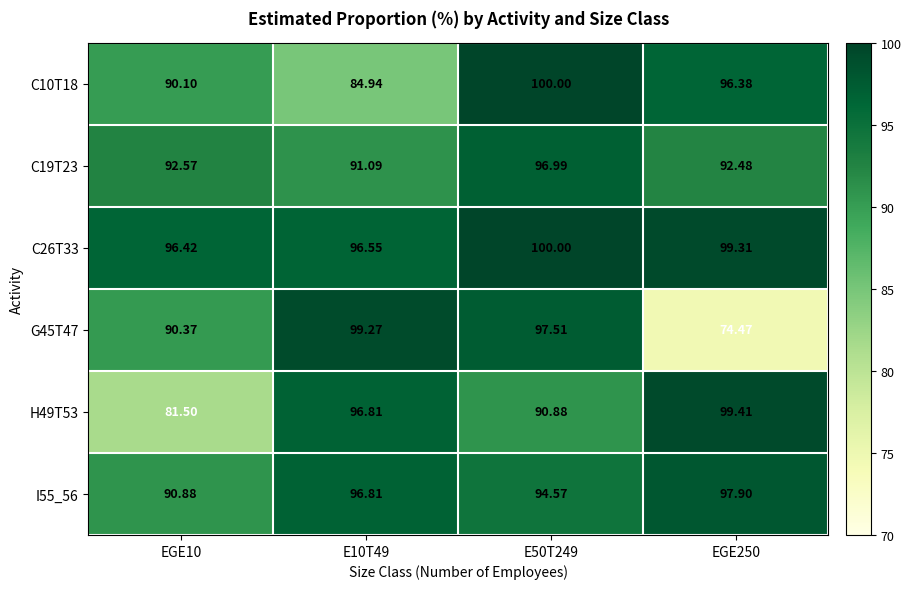

Is the value of C26T33 at E50T249 greater than the value of C19T23 at E10T49?

Yes